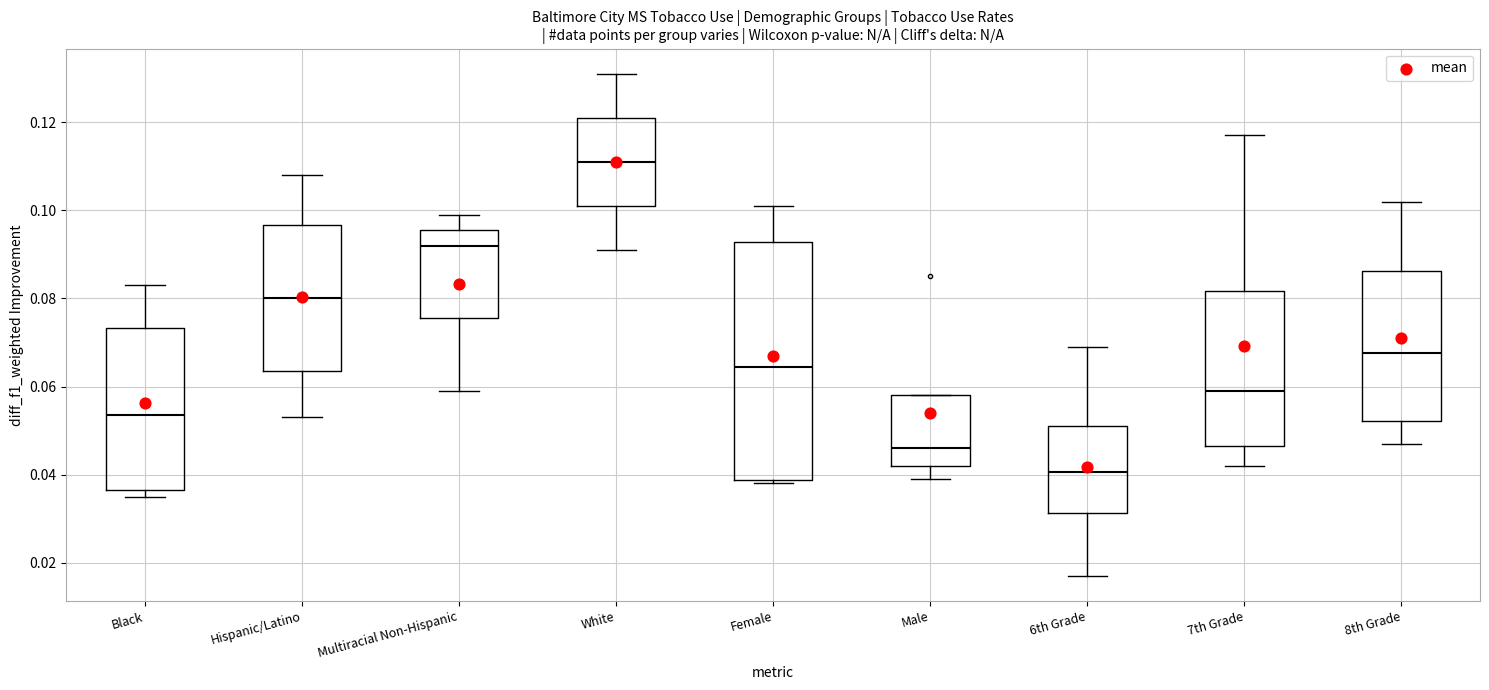

Reading left to right, transcribe this box plot: for each box, give where its median line is, the range the box spans, and where its two whiskers end, as read against the y-axis. The values are not printed on the chart, so give them approximately, as read against the axis.

Black: median 0.054, box 0.036 to 0.074, whiskers 0.036 (just below the box's lower edge) to 0.084
Hispanic/Latino: median 0.080, box 0.064 to 0.096, whiskers 0.054 to 0.108
Multiracial Non-Hispanic: median 0.092, box 0.076 to 0.096, whiskers 0.060 to 0.100
White: median 0.112, box 0.102 to 0.122, whiskers 0.092 to 0.132
Female: median 0.064, box 0.038 to 0.092, whiskers 0.038 (just below the box's lower edge) to 0.102
Male: median 0.046, box 0.042 to 0.058, whiskers 0.040 to 0.058
6th Grade: median 0.040, box 0.032 to 0.052, whiskers 0.018 to 0.070
7th Grade: median 0.060, box 0.046 to 0.082, whiskers 0.042 to 0.118
8th Grade: median 0.068, box 0.052 to 0.086, whiskers 0.048 to 0.102